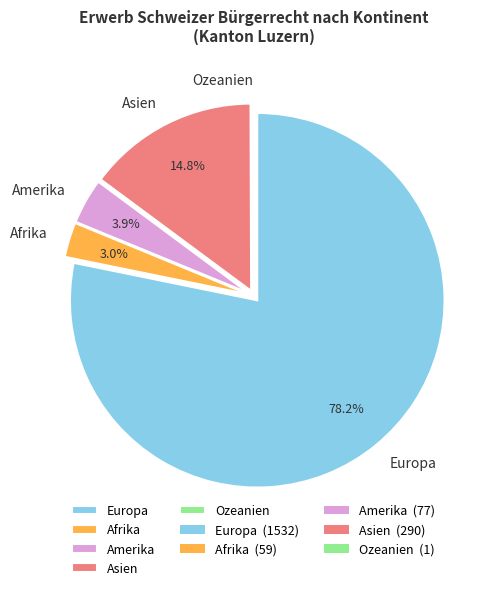

How much of the chart is everything except Amerika?

96.1%